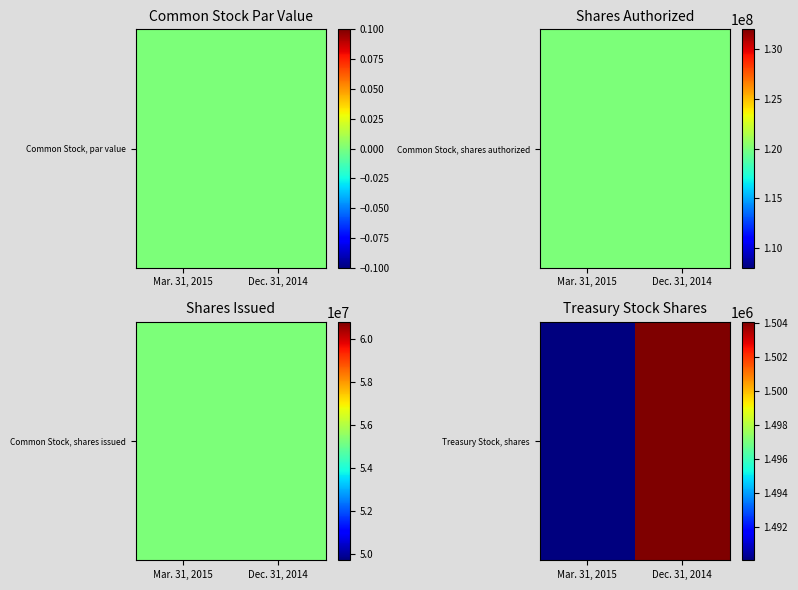

What is the sum of the values at Mar. 31, 2015 and Dec. 31, 2014?

2994140